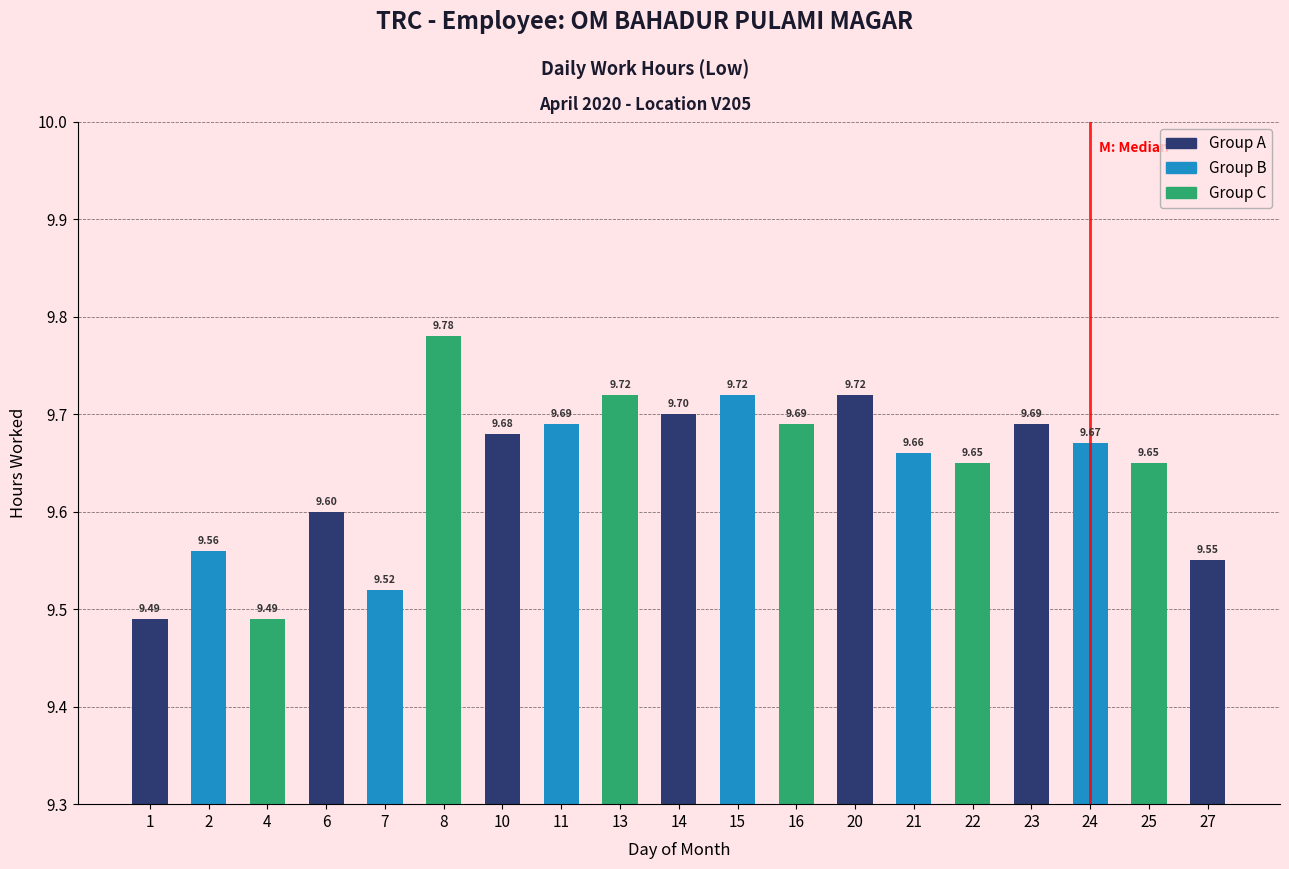

True or false: the data shows 9.7 at 11.

True